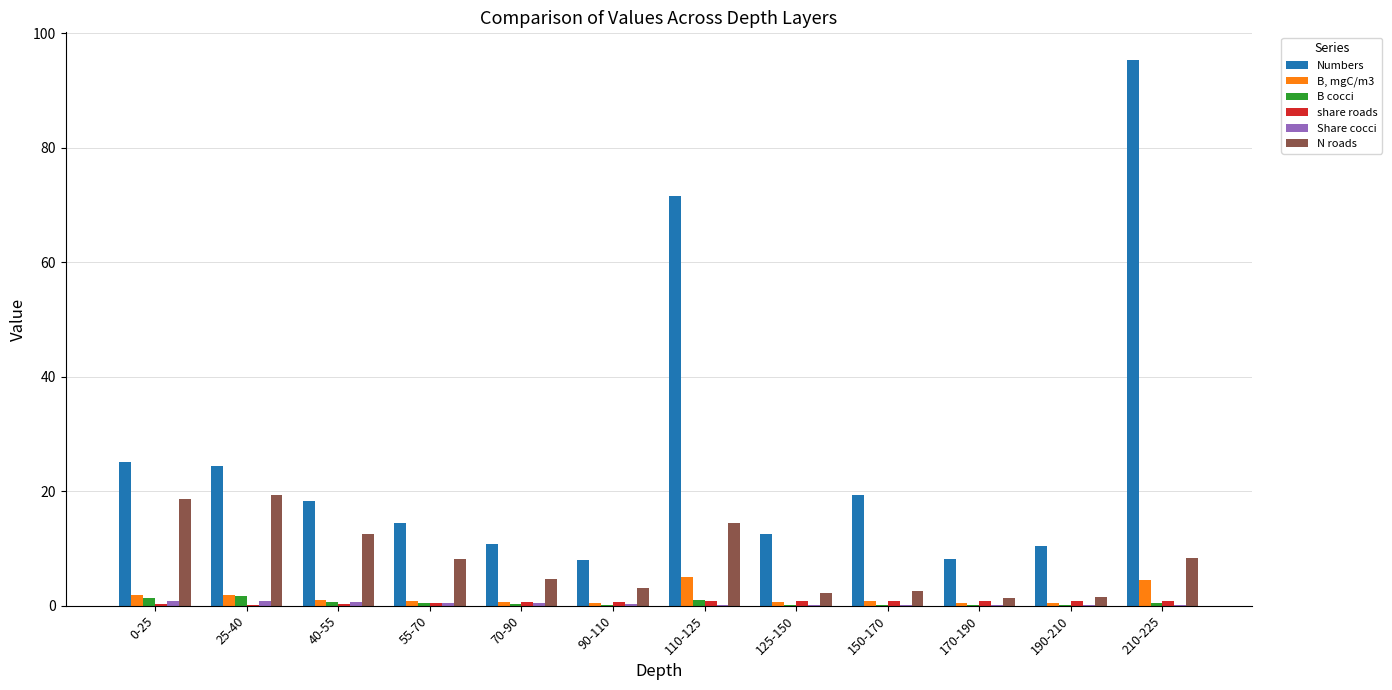

How many distinct data groups are displayed?

6